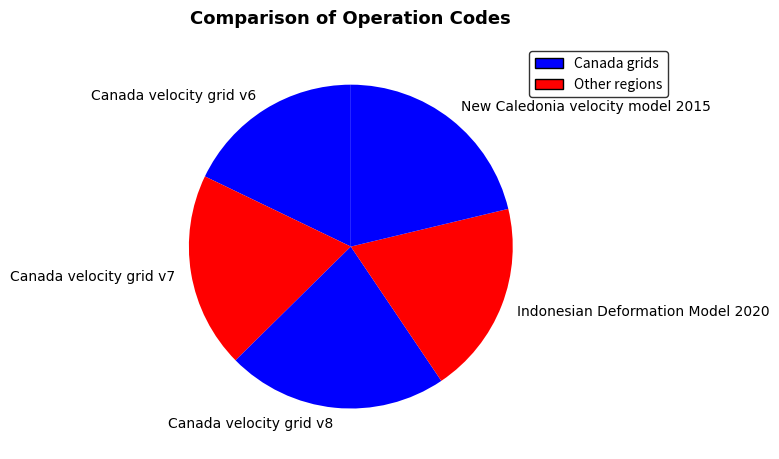

Do Canada velocity grid v8 and Indonesian Deformation Model 2020 together represent more than half of the pie?

No